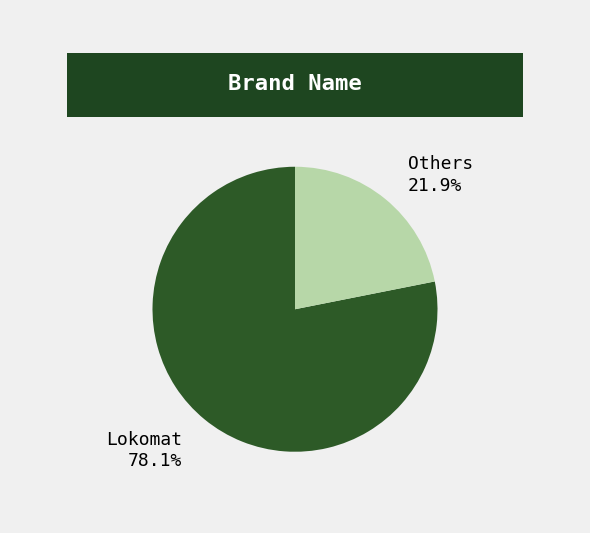

Is there a majority slice in this chart?

Yes